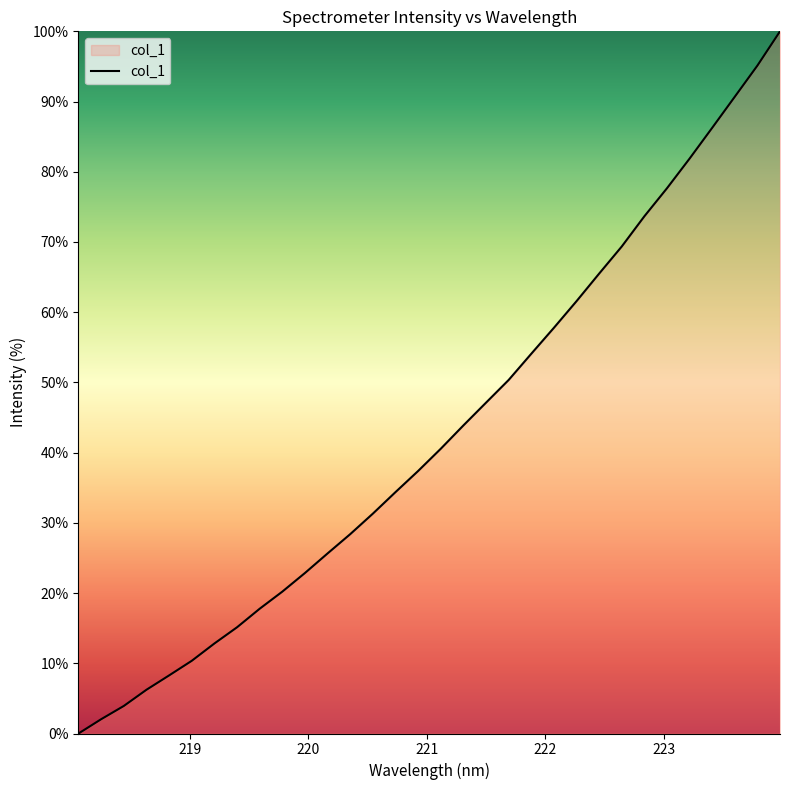

How many lines are shown in the chart?

1